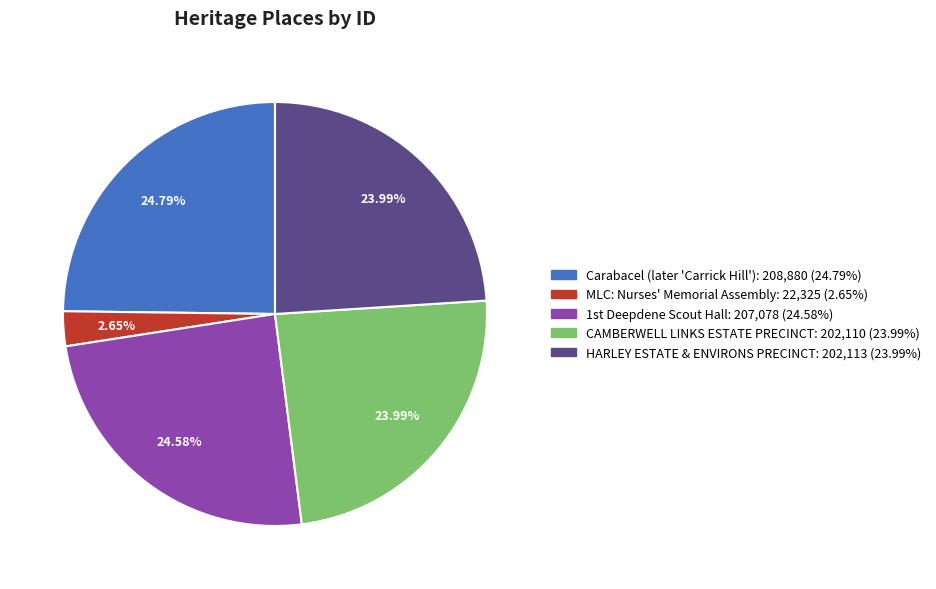

Between MLC: Nurses' Memorial Assembly and CAMBERWELL LINKS ESTATE PRECINCT, which is larger?

CAMBERWELL LINKS ESTATE PRECINCT